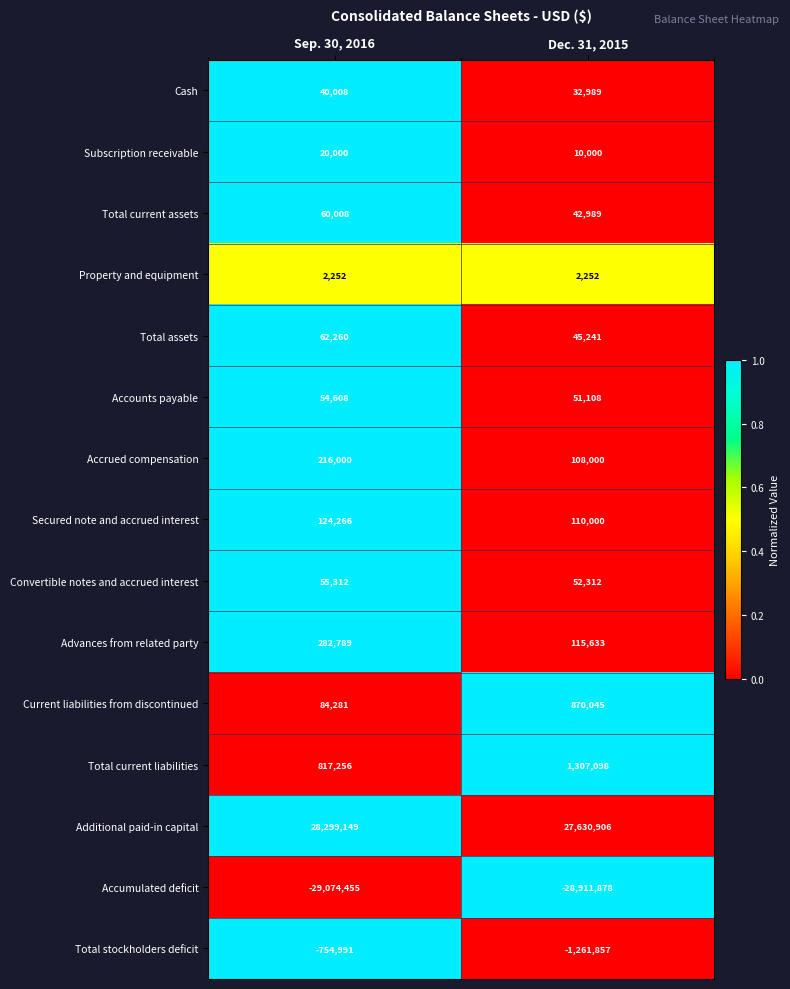

The value of Total current assets at Dec. 31, 2015 is 42989. True or false?

True